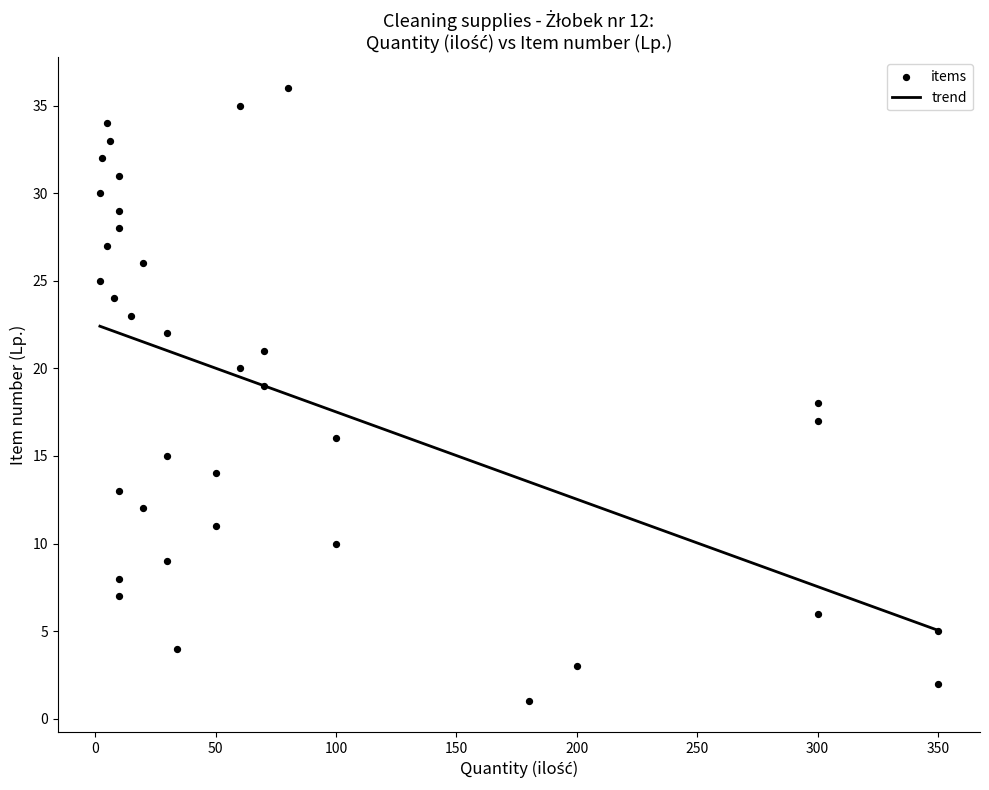

What is the range of Y values (max minus min)?

35